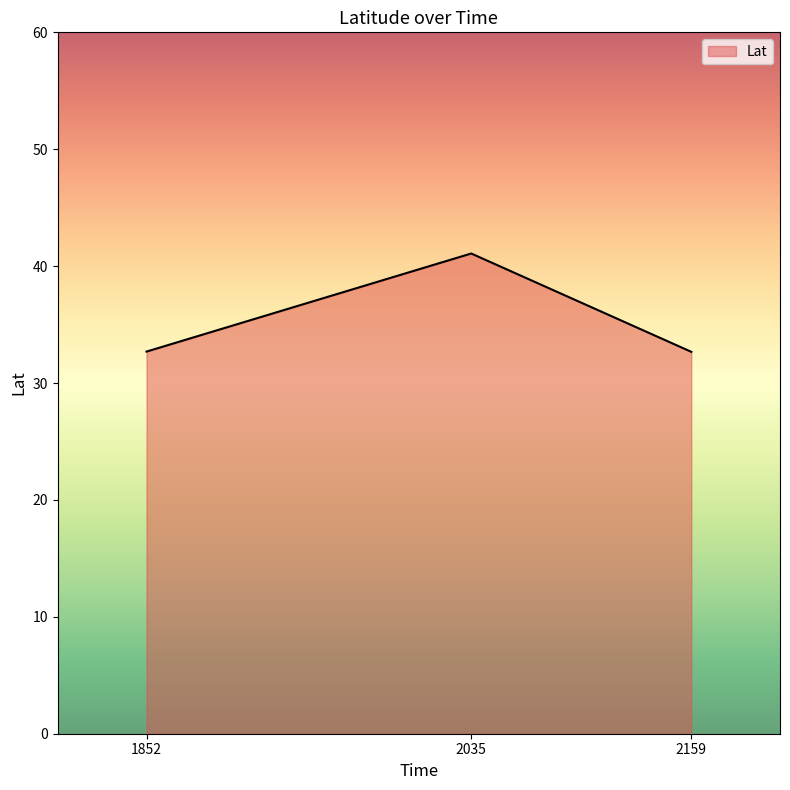

Reading right to left, transcribe all the data shown in this chart.

2159=32.7	2035=41.1	1852=32.7